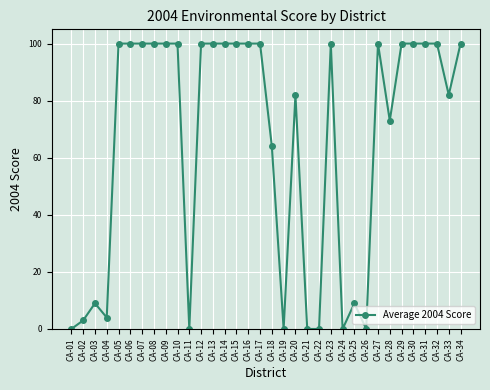

How many distinct data groups are displayed?

1